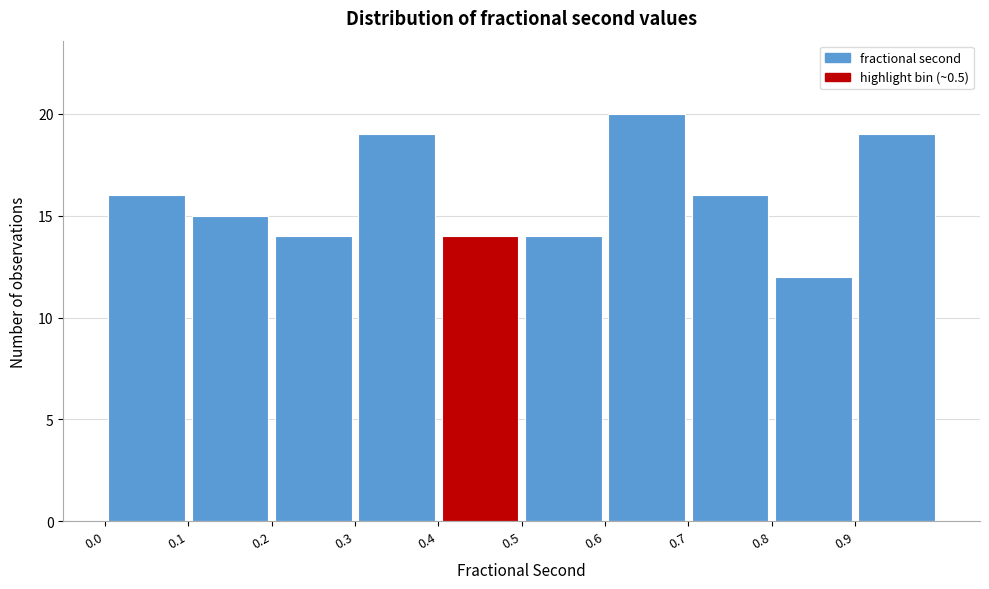

Which range on the x-axis has the tallest bar?

0.6 to 0.7